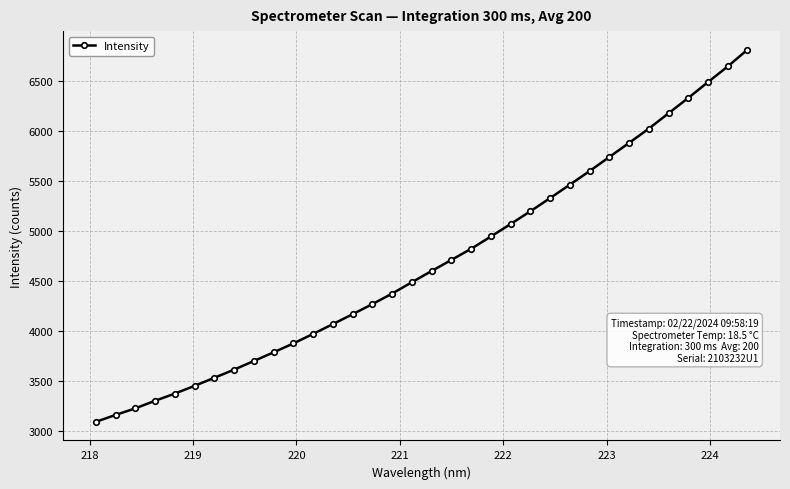

What is the maximum value shown in the chart?

6810.7